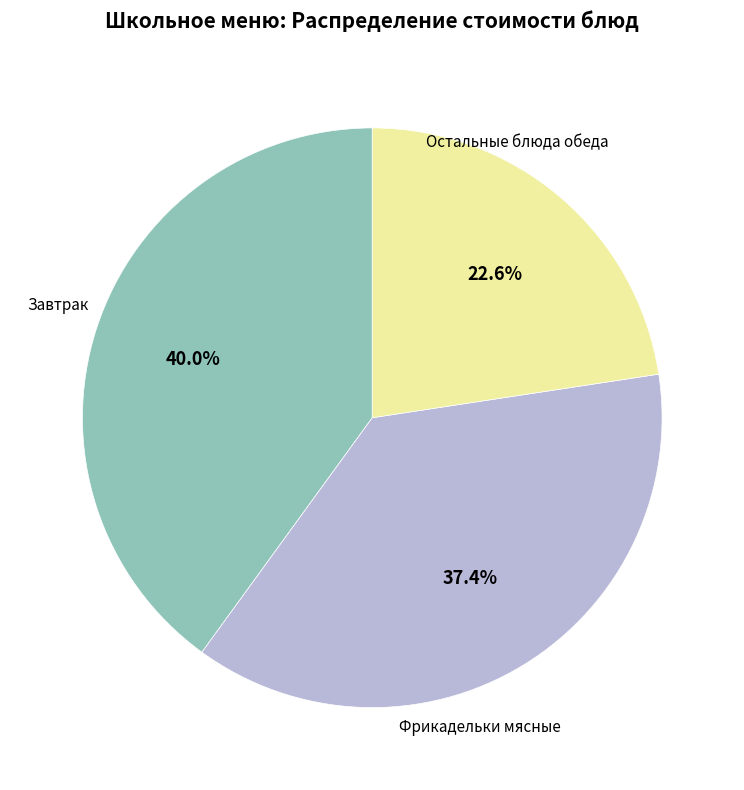

Is there any slice that represents more than half of the pie?

No